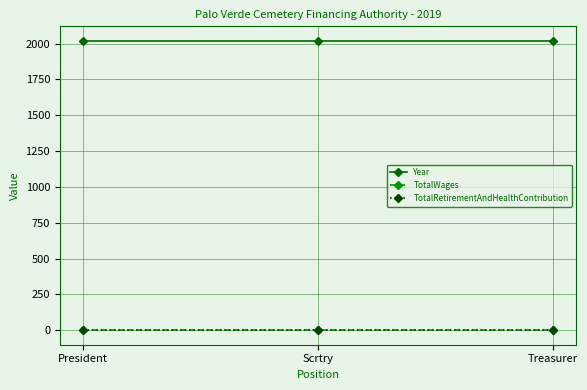

How many lines are shown in the chart?

3